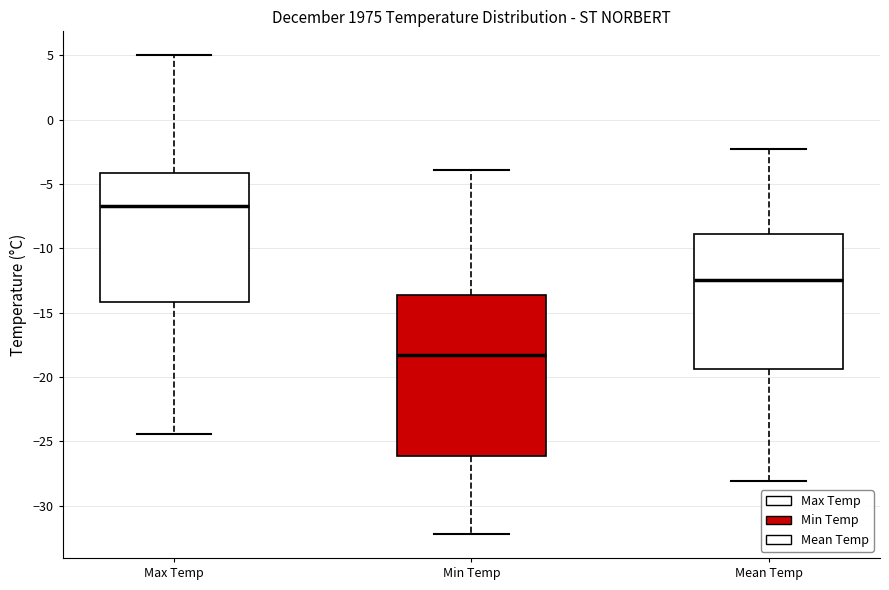

Where does the median line of the box for Max Temp sit on the y-axis? The values are not printed on the chart, so give them approximately, as read against the axis.

-6.5